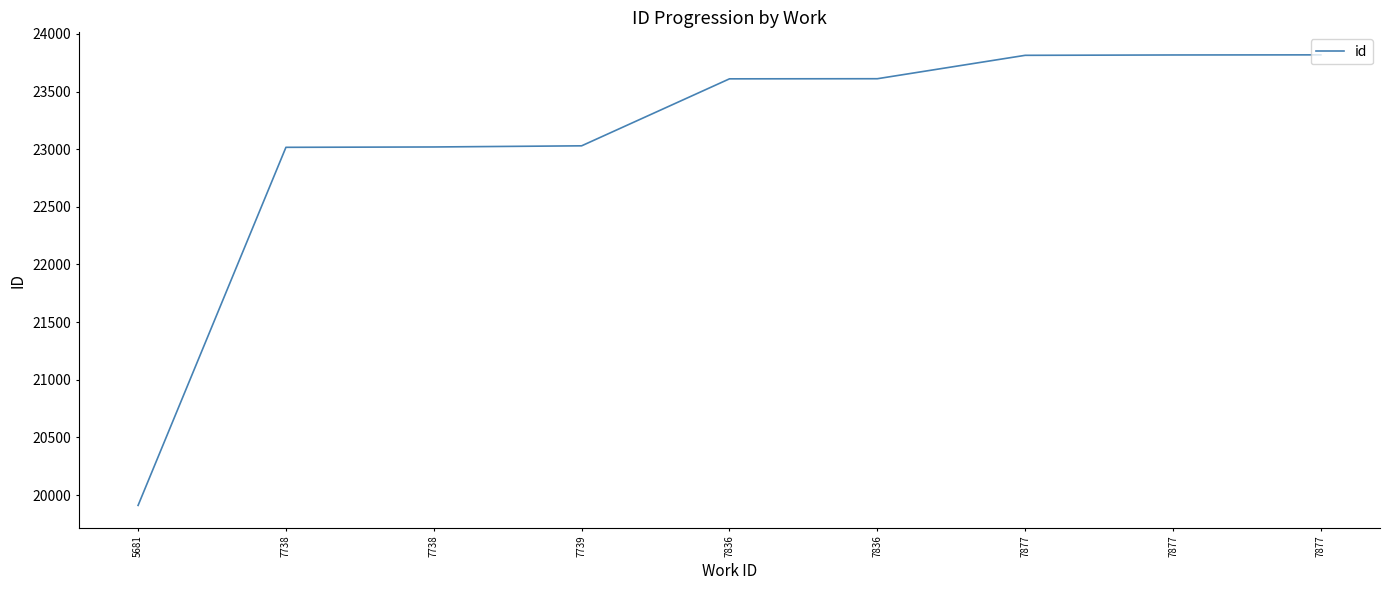

Does the chart have visible grid lines?

No